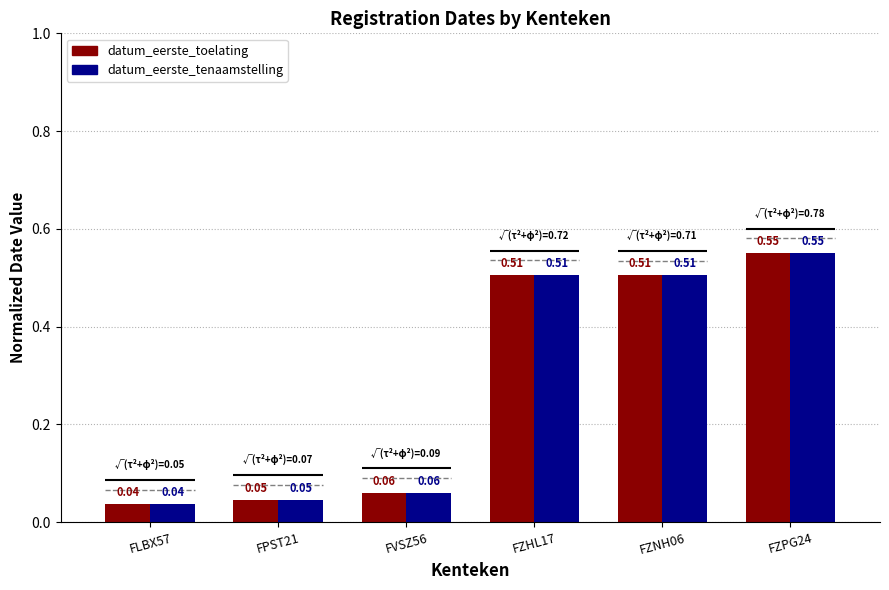

Which series has the largest total across all categories?

datum_eerste_toelating